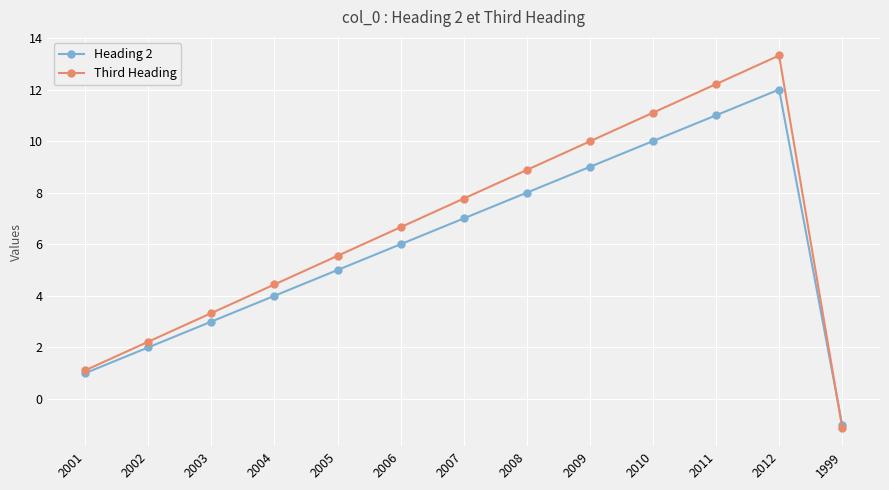

How many positive values does the Heading 2 series have?

12